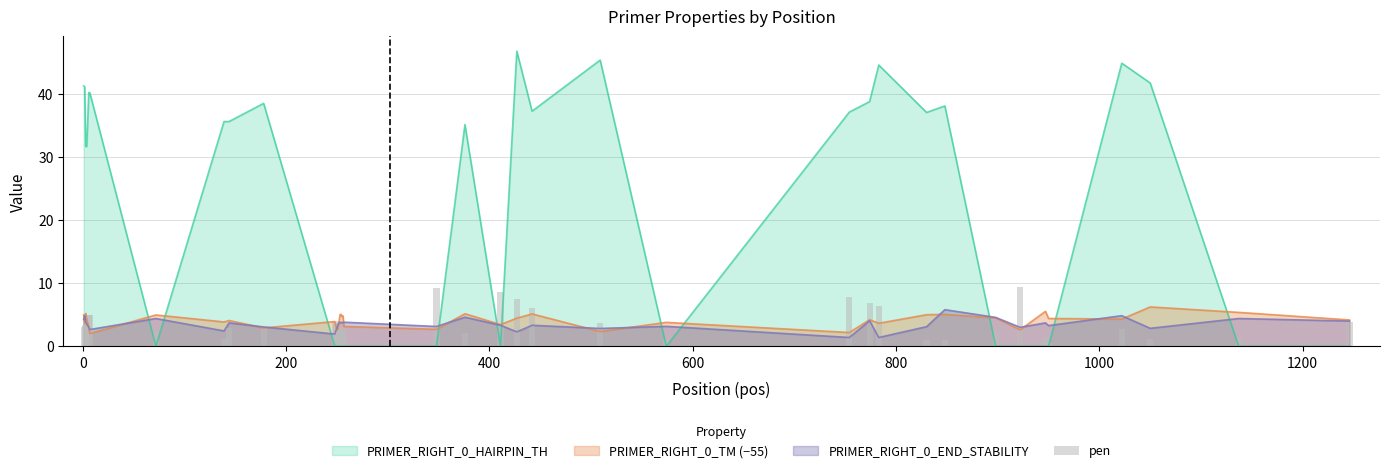

What position from the right is 1200?

33